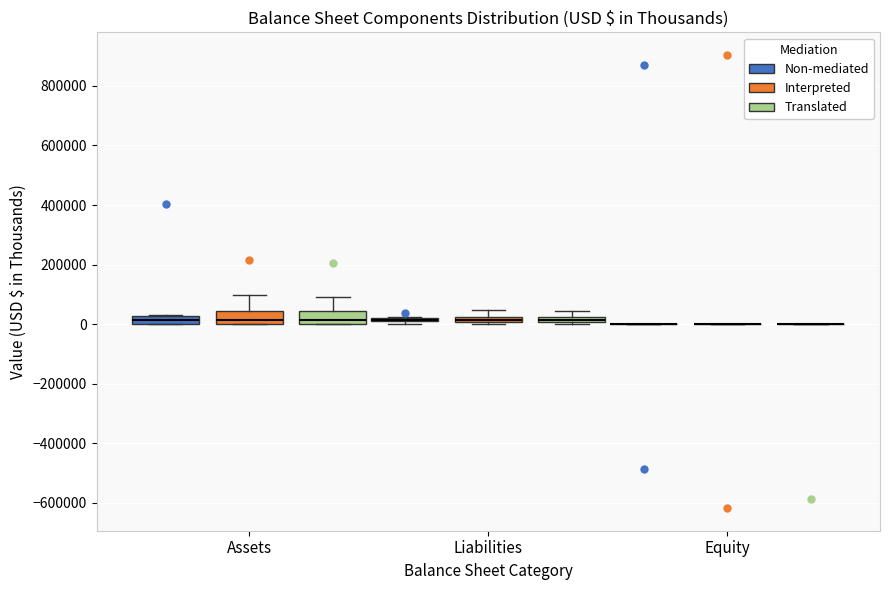

Where is the upper edge of the box for Assets (Interpreted) on the y-axis? The values are not printed on the chart, so give them approximately, as read against the axis.

40000